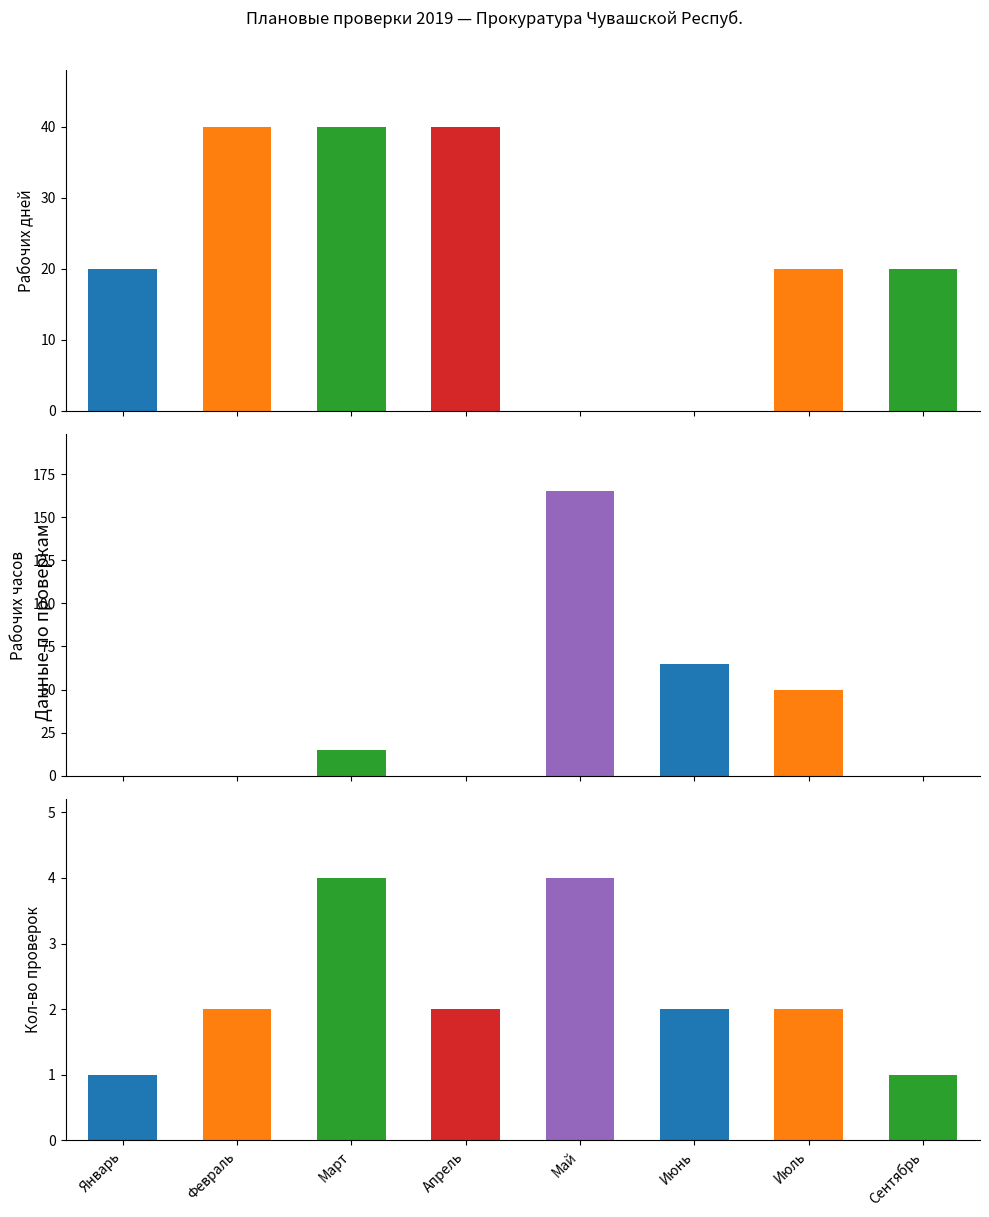

What is the sum of all Рабочие часы values?

295